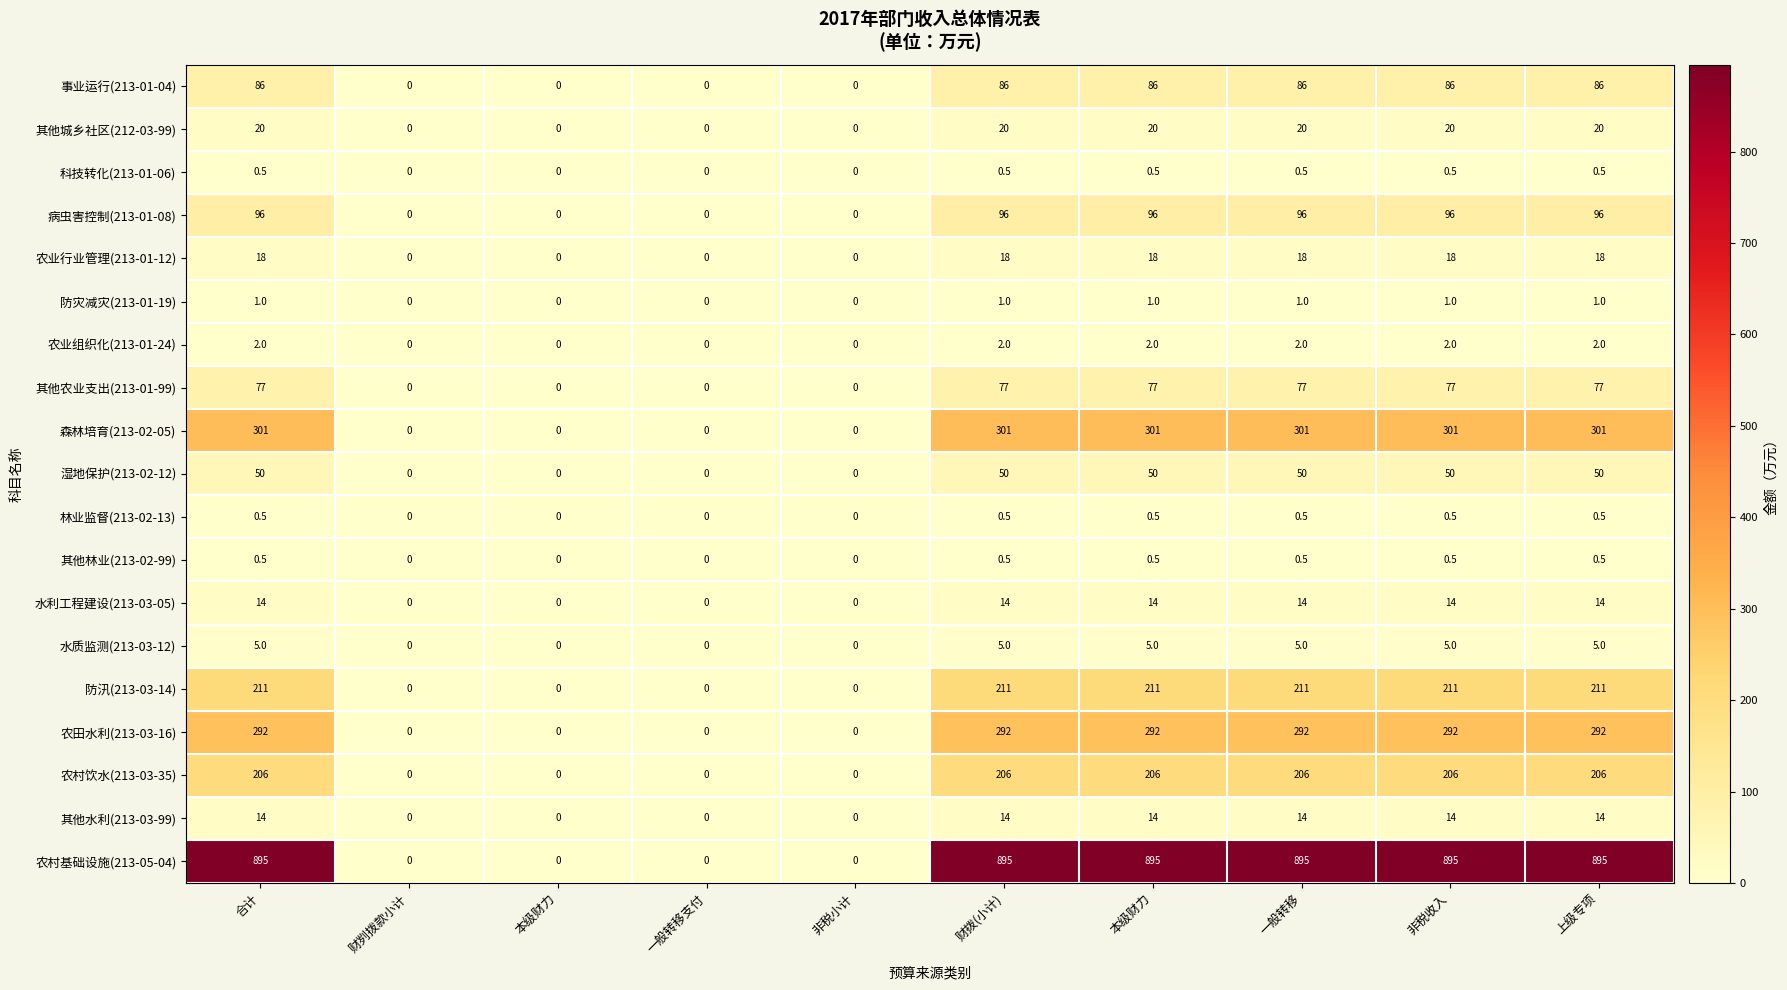

How many distinct data groups are displayed?

19